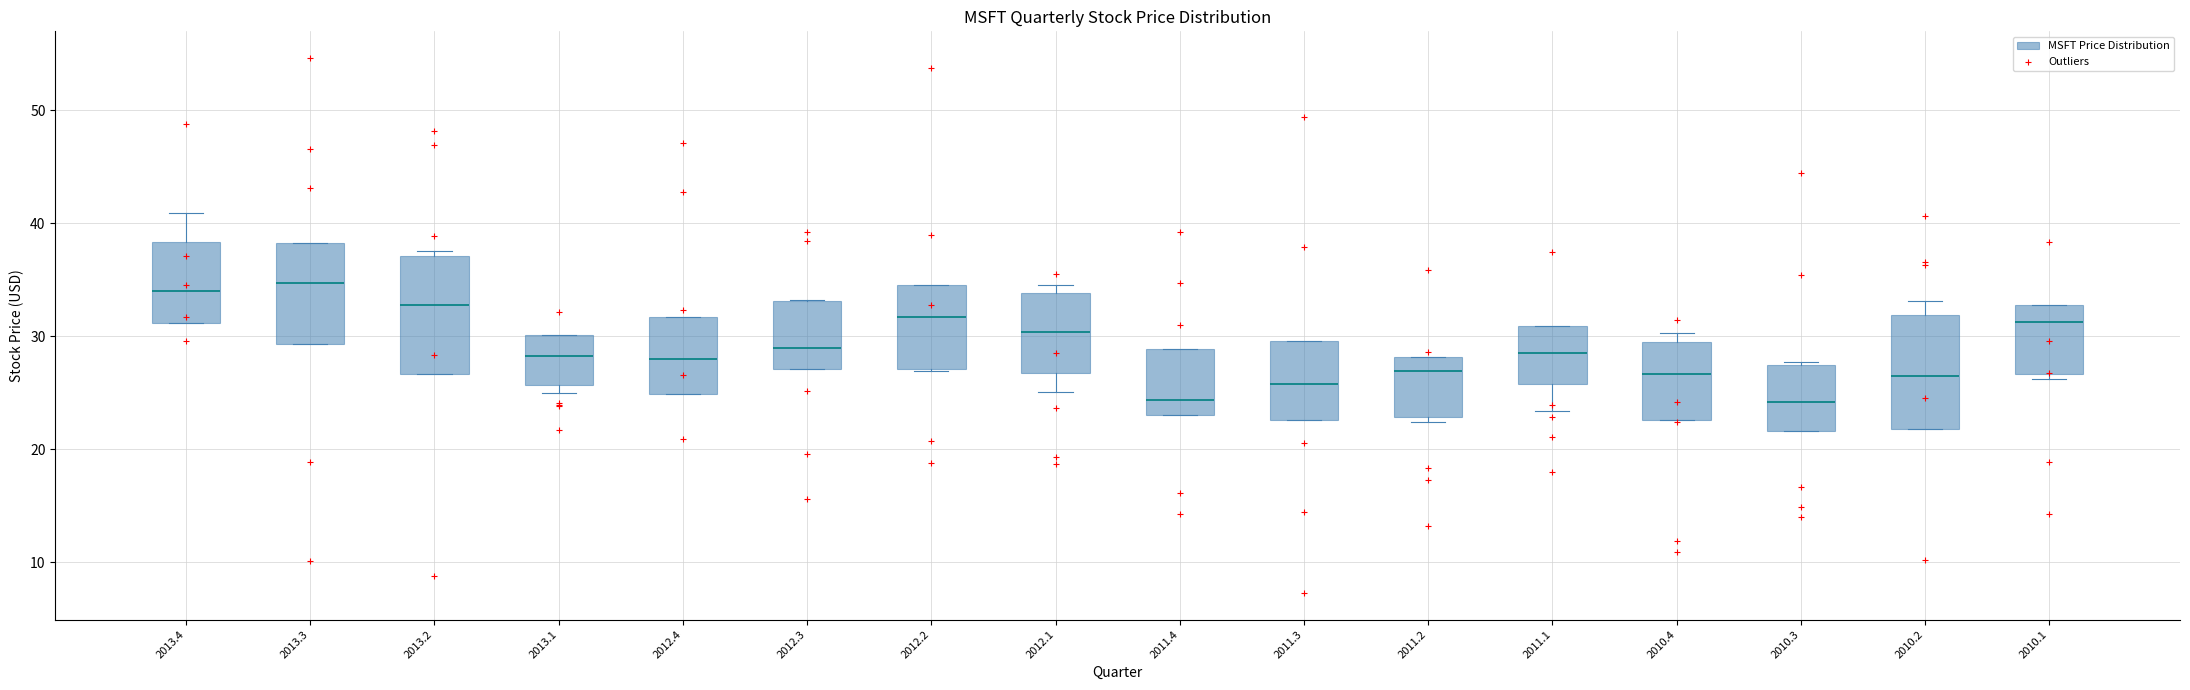

Where is the lower edge of the box at x = 2012.1 on the y-axis? The values are not printed on the chart, so give them approximately, as read against the axis.

27